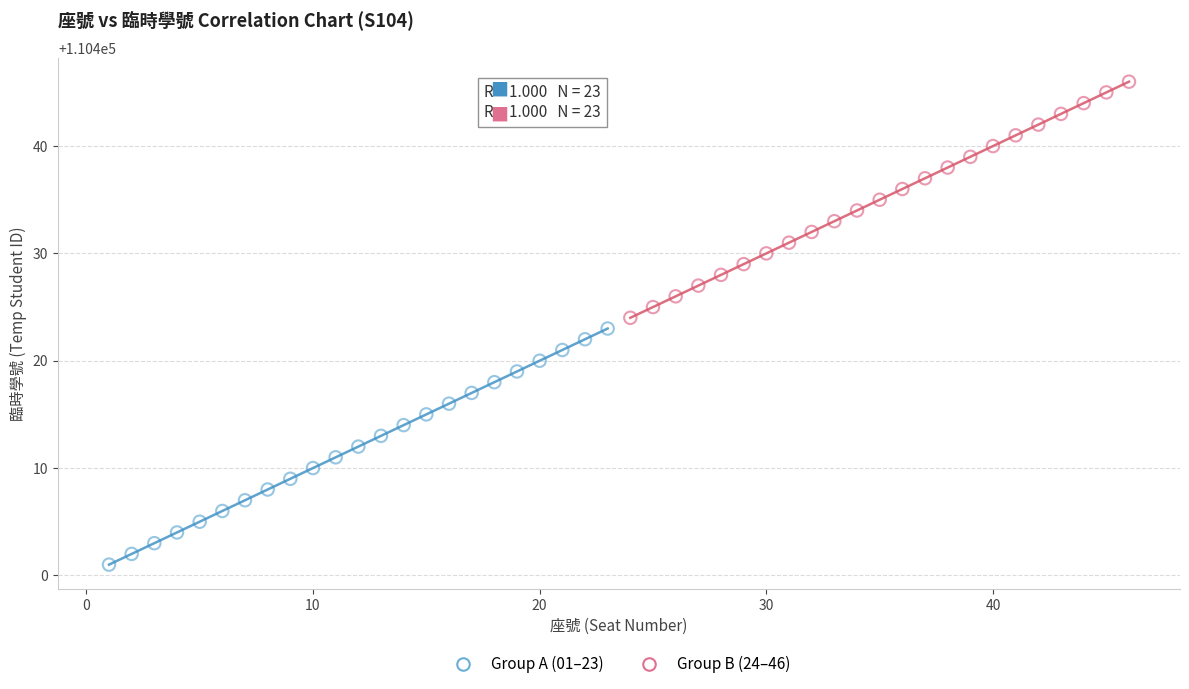

What are all the series names shown in the legend?

Group A (01–23), Group B (24–46)